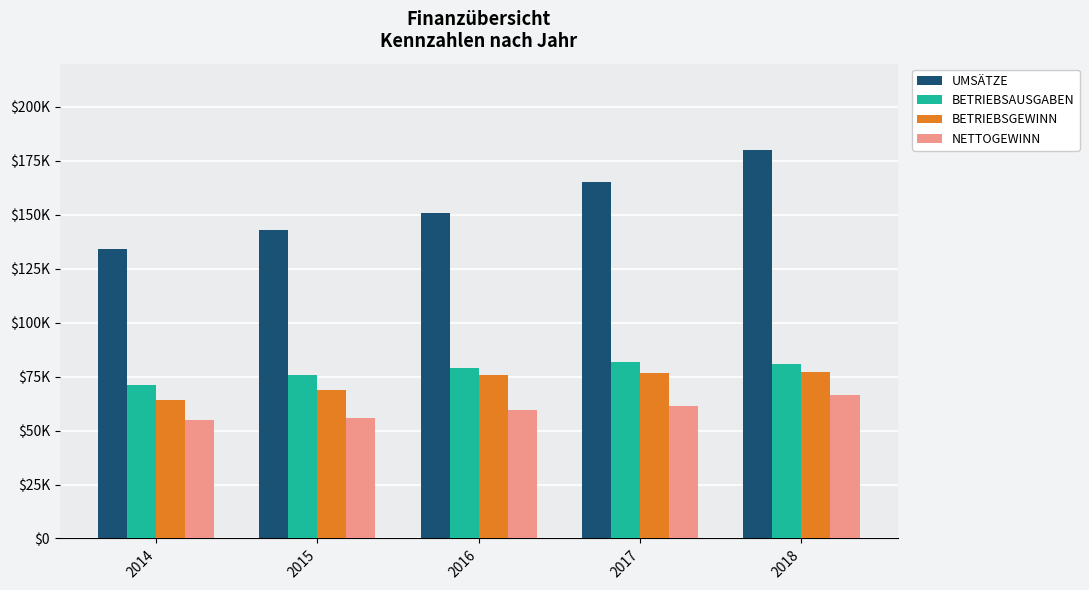

What value does the NETTOGEWINN series have at 2015?

55860.8